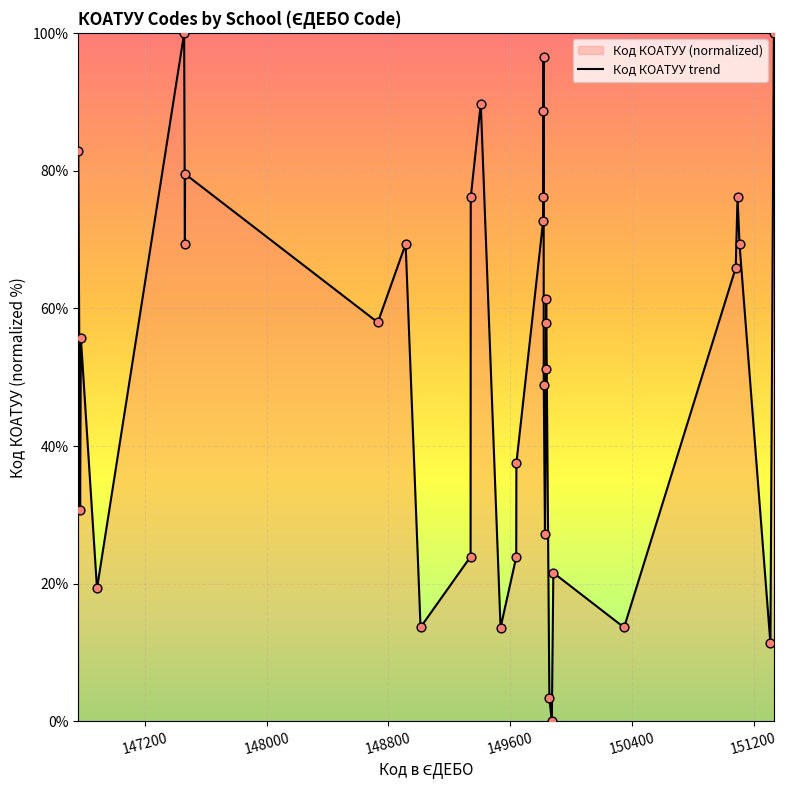

What is the maximum value shown in the chart?

100.0